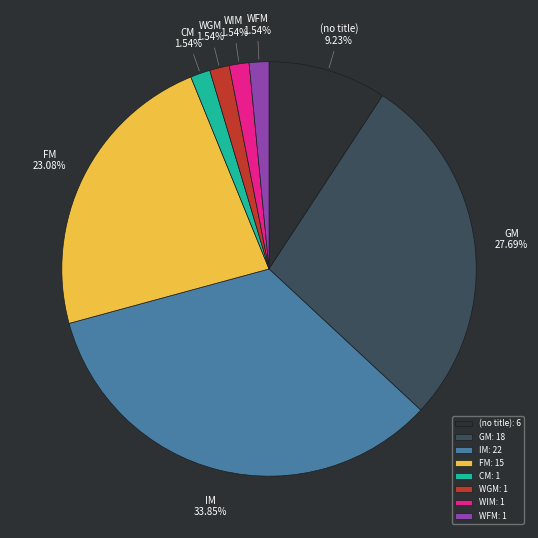

True or false: GM accounts for 28% of the total.

True